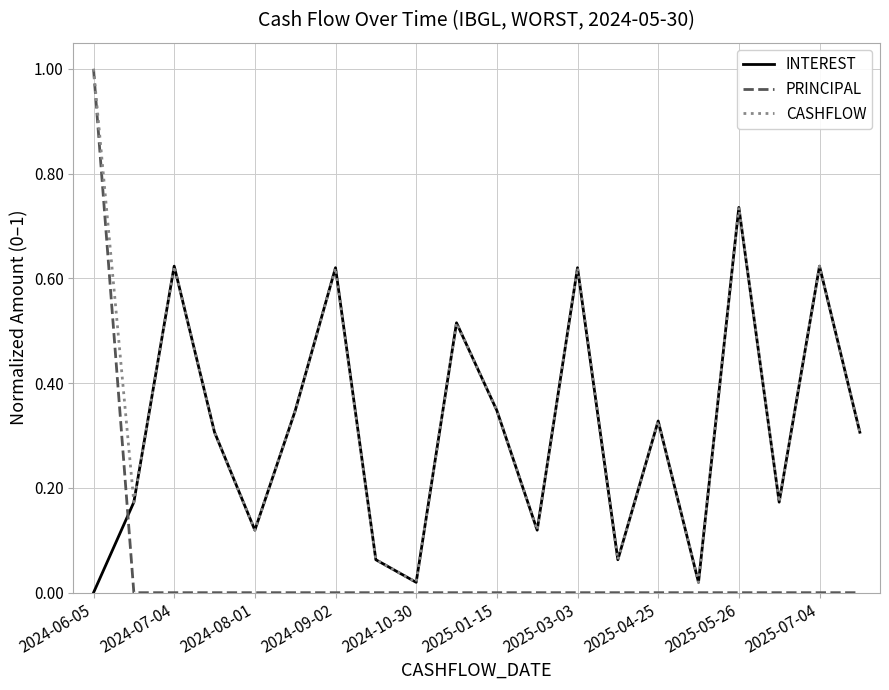

Which series has the largest total across all categories?

CASHFLOW